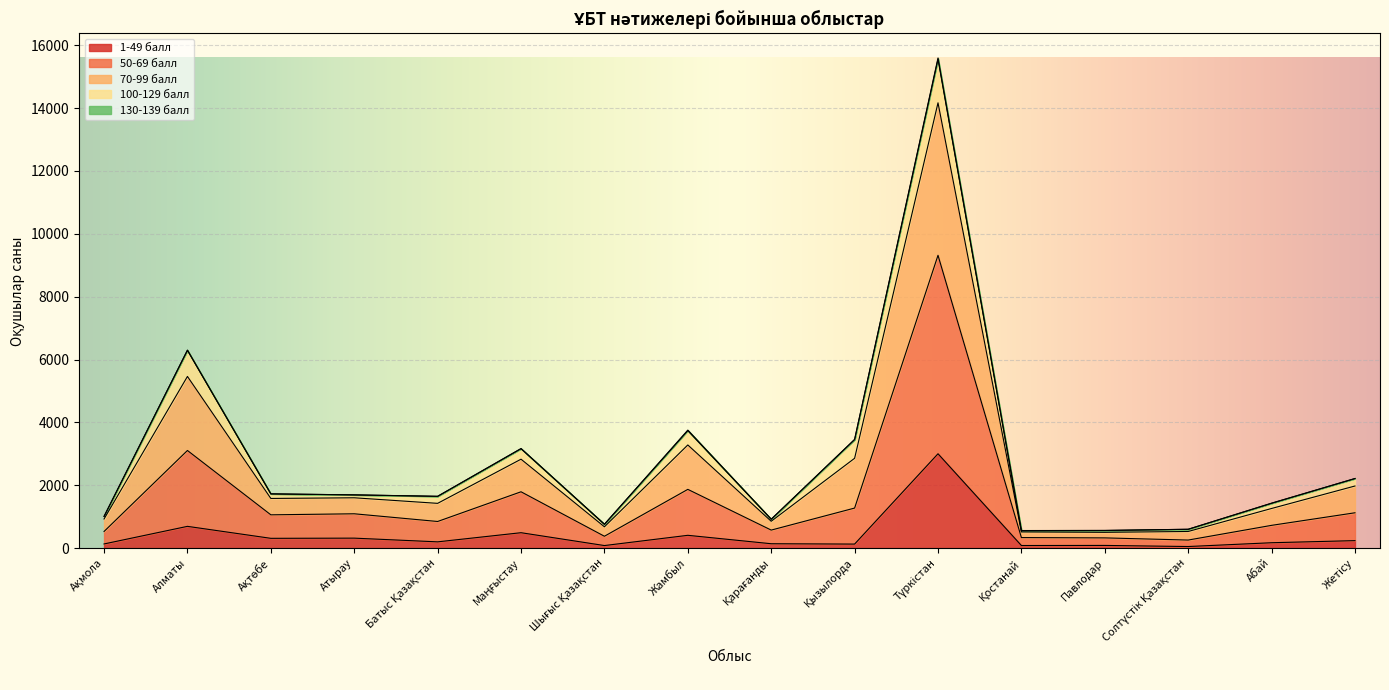

Between Ақмола and Шығыс Қазақстан, which is larger?

Ақмола